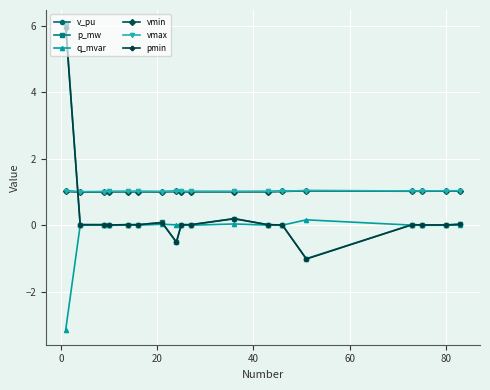

True or false: vmin has more than 2 points higher than both neighbors.

True